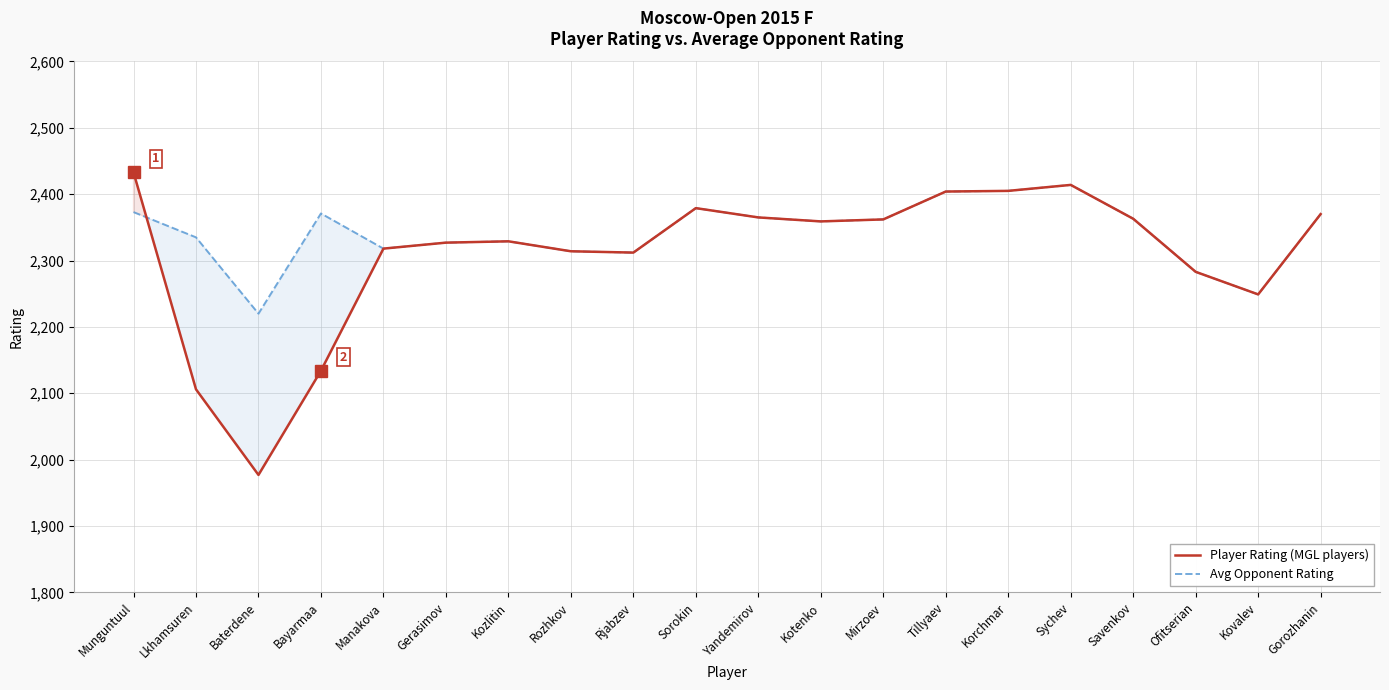

What is the highest value of the Avg Opponent Rating series?

2414